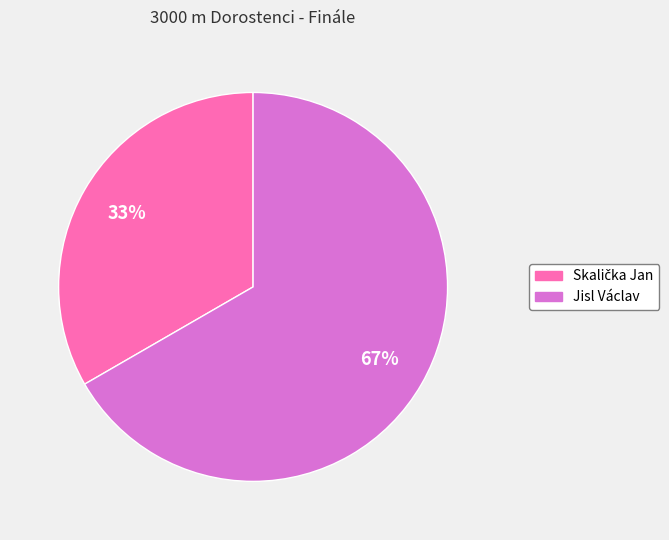

Which slice is the largest?

Jisl Václav